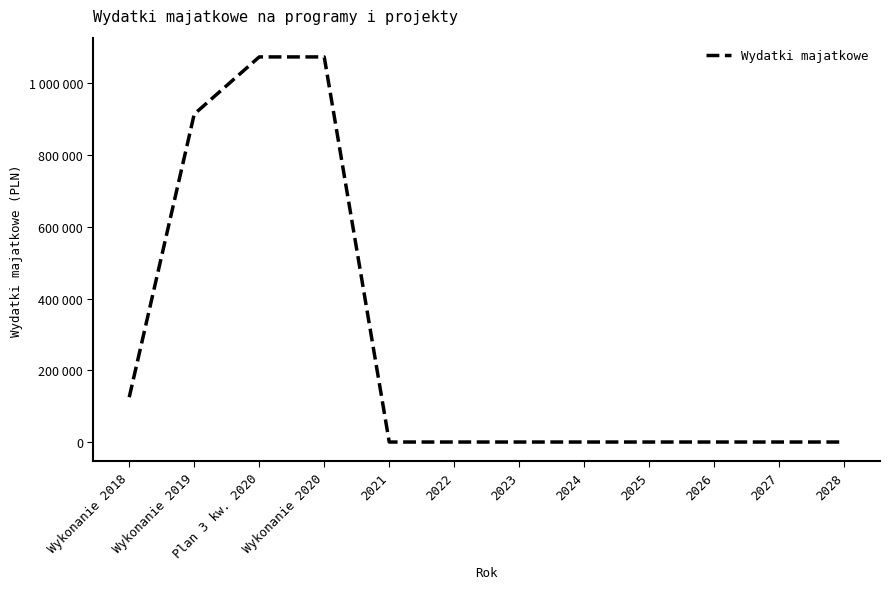

At which category does the chart reach its minimum across all series?

2021